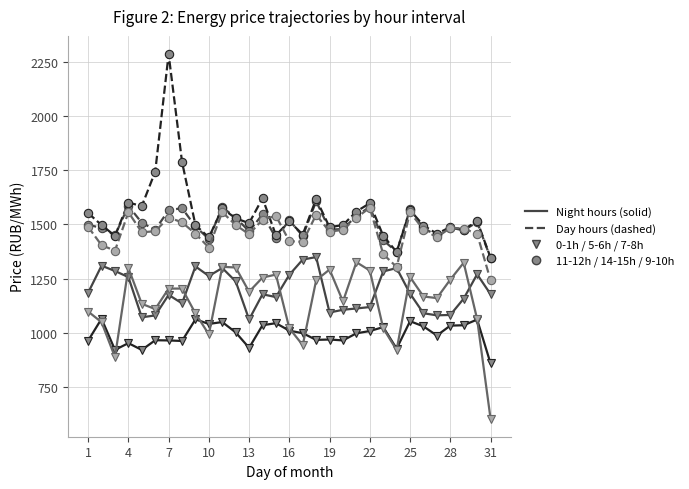

What is the maximum value shown in the chart?

2284.4